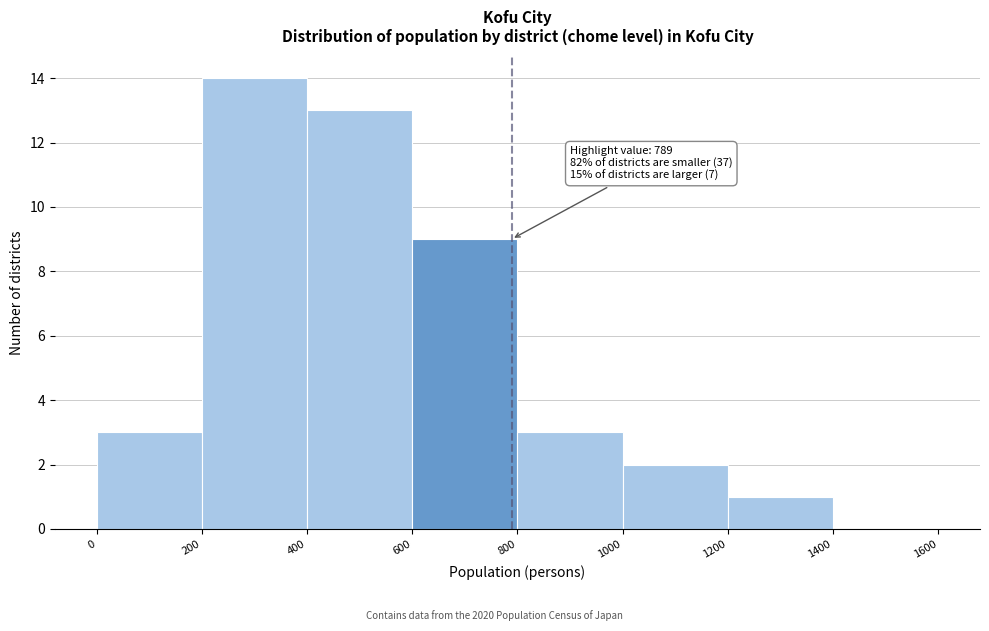

Which range on the x-axis has the tallest bar?

200 to 400